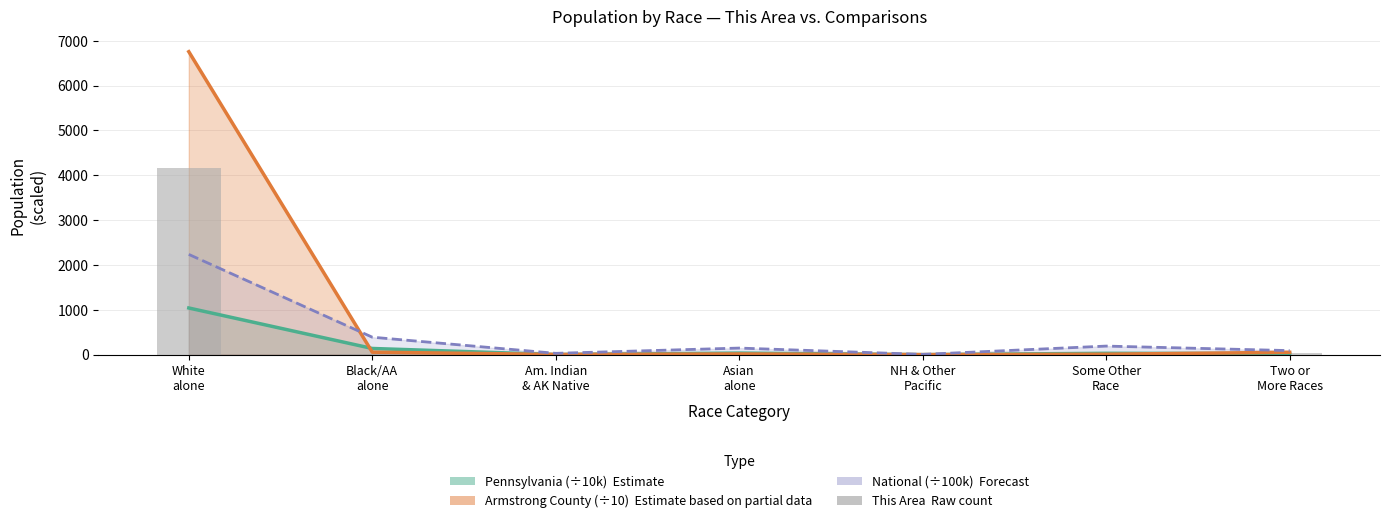

Reading left to right, transcribe all the data shown in this chart.

White
alone=4169	Black/AA
alone=23	Am. Indian
& AK Native=1	Asian
alone=4	NH & Other
Pacific=0	Some Other
Race=0	Two or
More Races=30